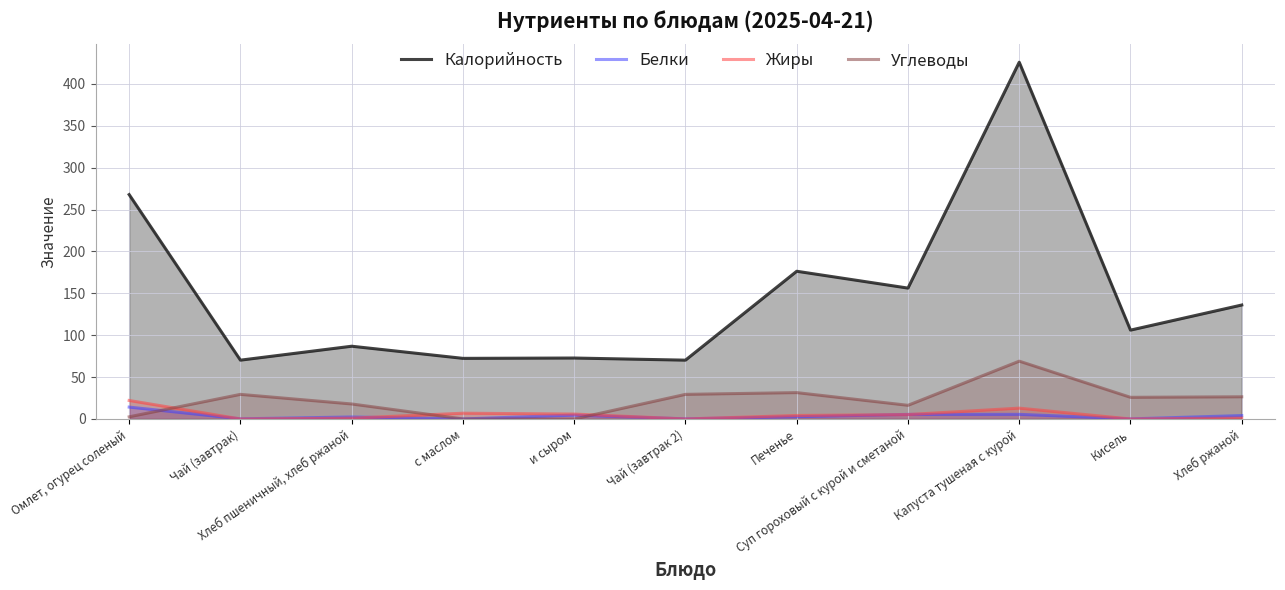

What position from the left is Хлеб пшеничный, хлеб ржаной?

3